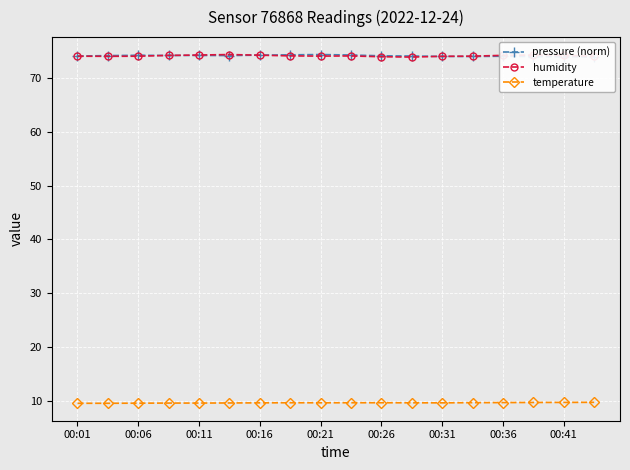

Where is pressure (norm) nearest to the value 74?

13